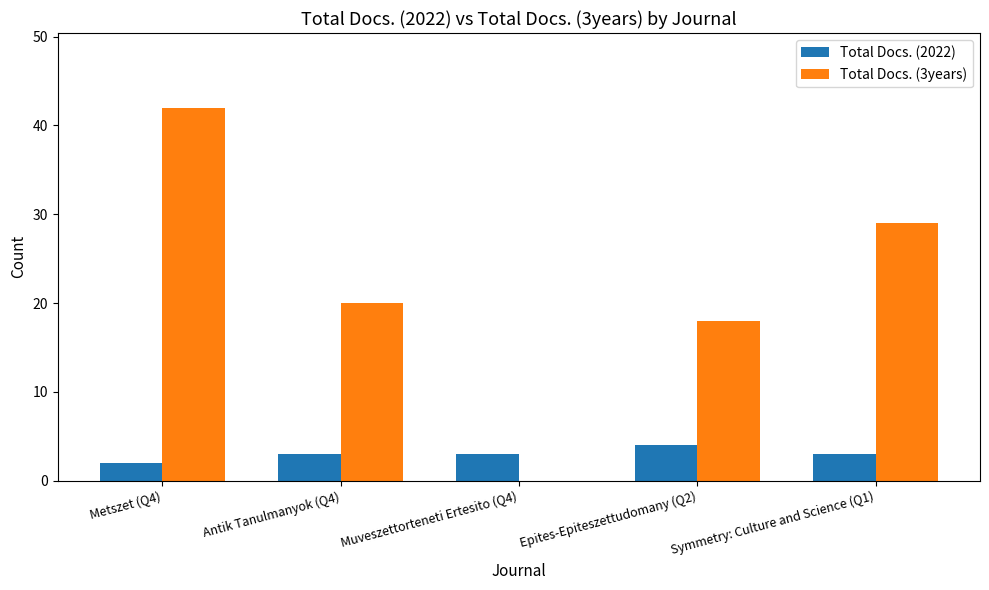

What is the highest value of the Total Docs. (2022) series?

4